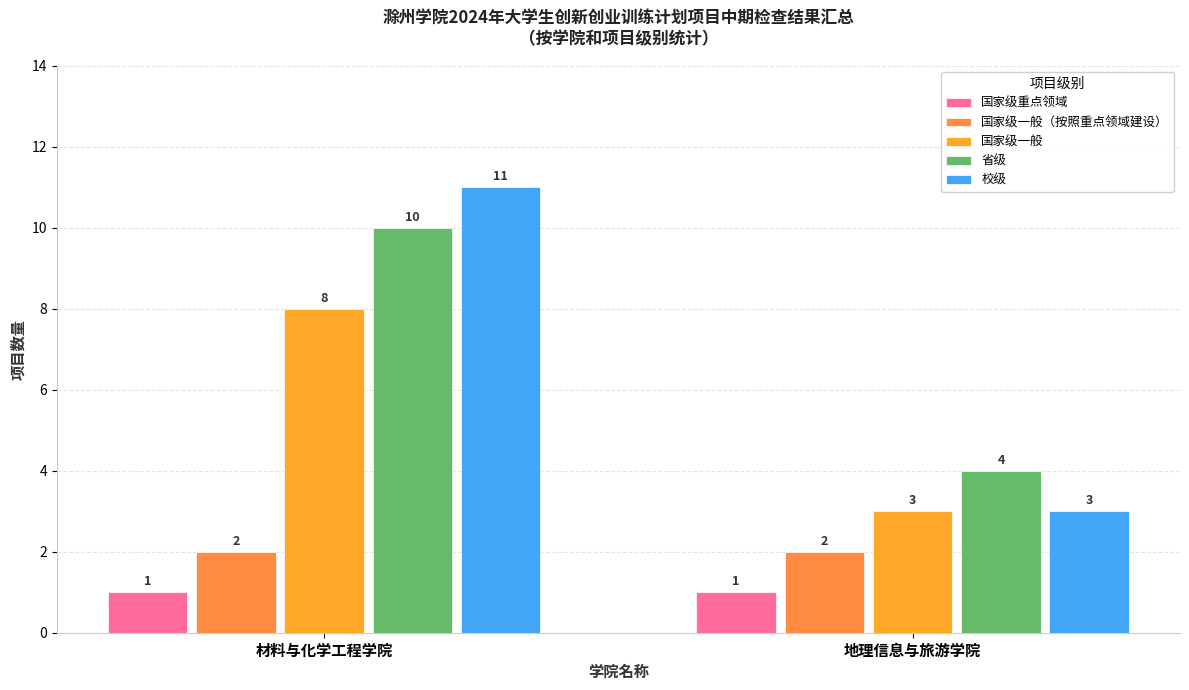

What is the label of the 1st bar from the right?

地理信息与旅游学院